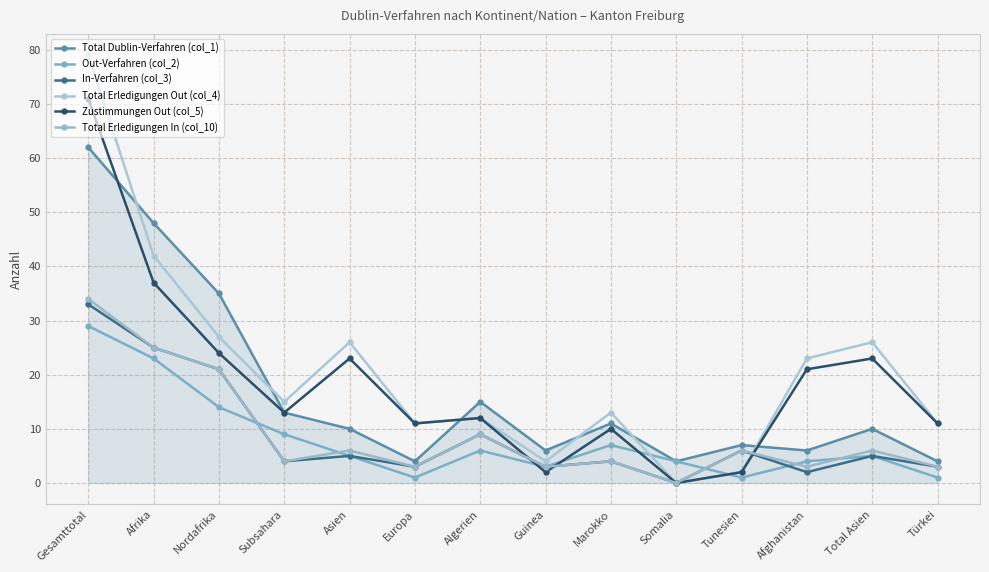

What position from the left is Total Asien?

13